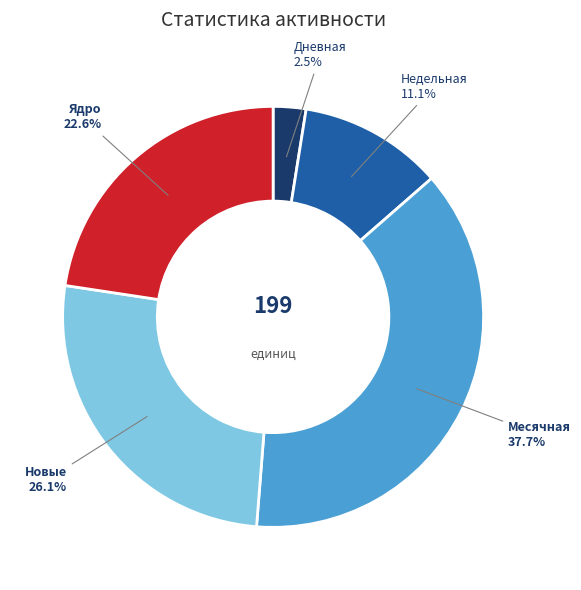

Does Ядро account for over 50% of the chart?

No